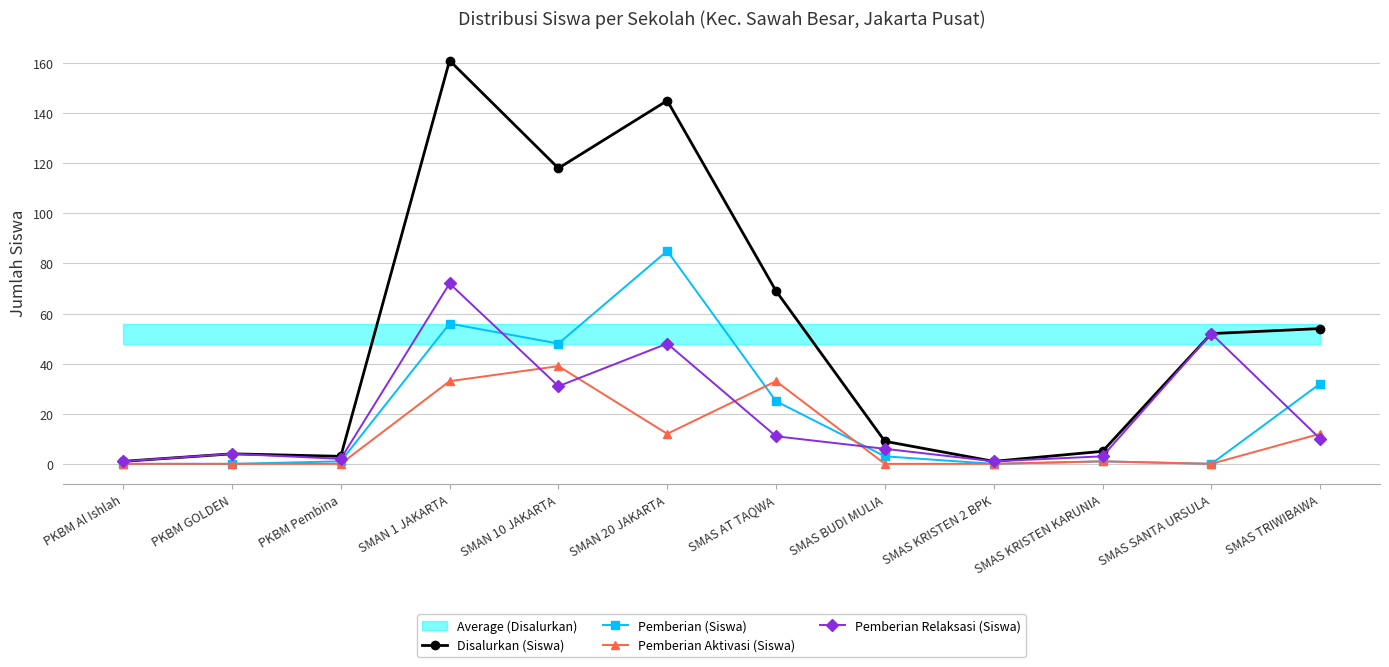

What is the value of the Pemberian Relaksasi (Siswa) point at the 6th from the left?

48